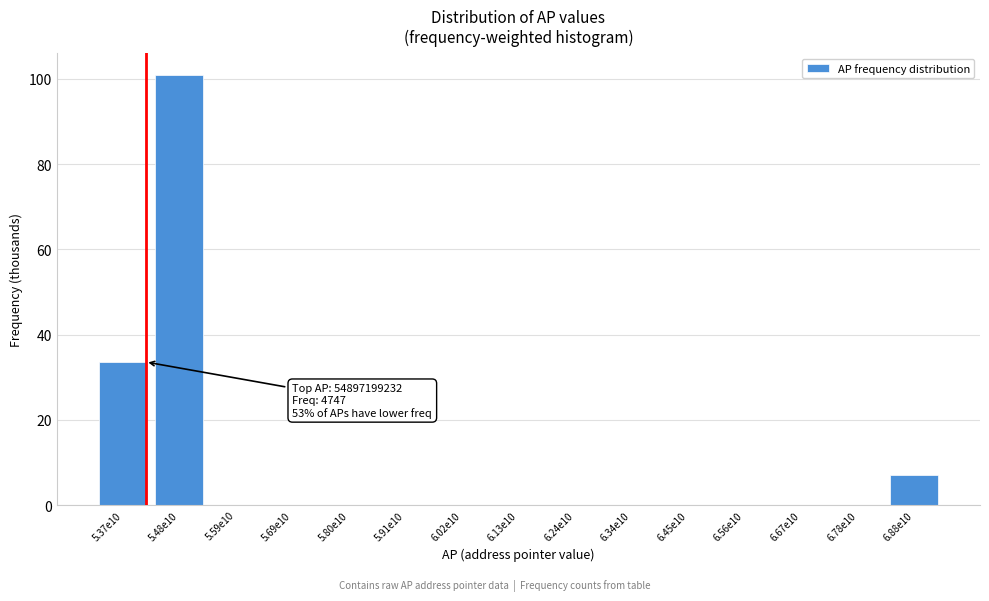

Reading right to left, what are all the values shown in this chart?

6.88e10=7.0	6.78e10=0.0	6.67e10=0.0	6.56e10=0.0	6.45e10=0.0	6.34e10=0.0	6.24e10=0.0	6.13e10=0.0	6.02e10=0.0	5.91e10=0.0	5.80e10=0.0	5.69e10=0.0	5.59e10=0.0	5.48e10=101.0	5.37e10=33.6